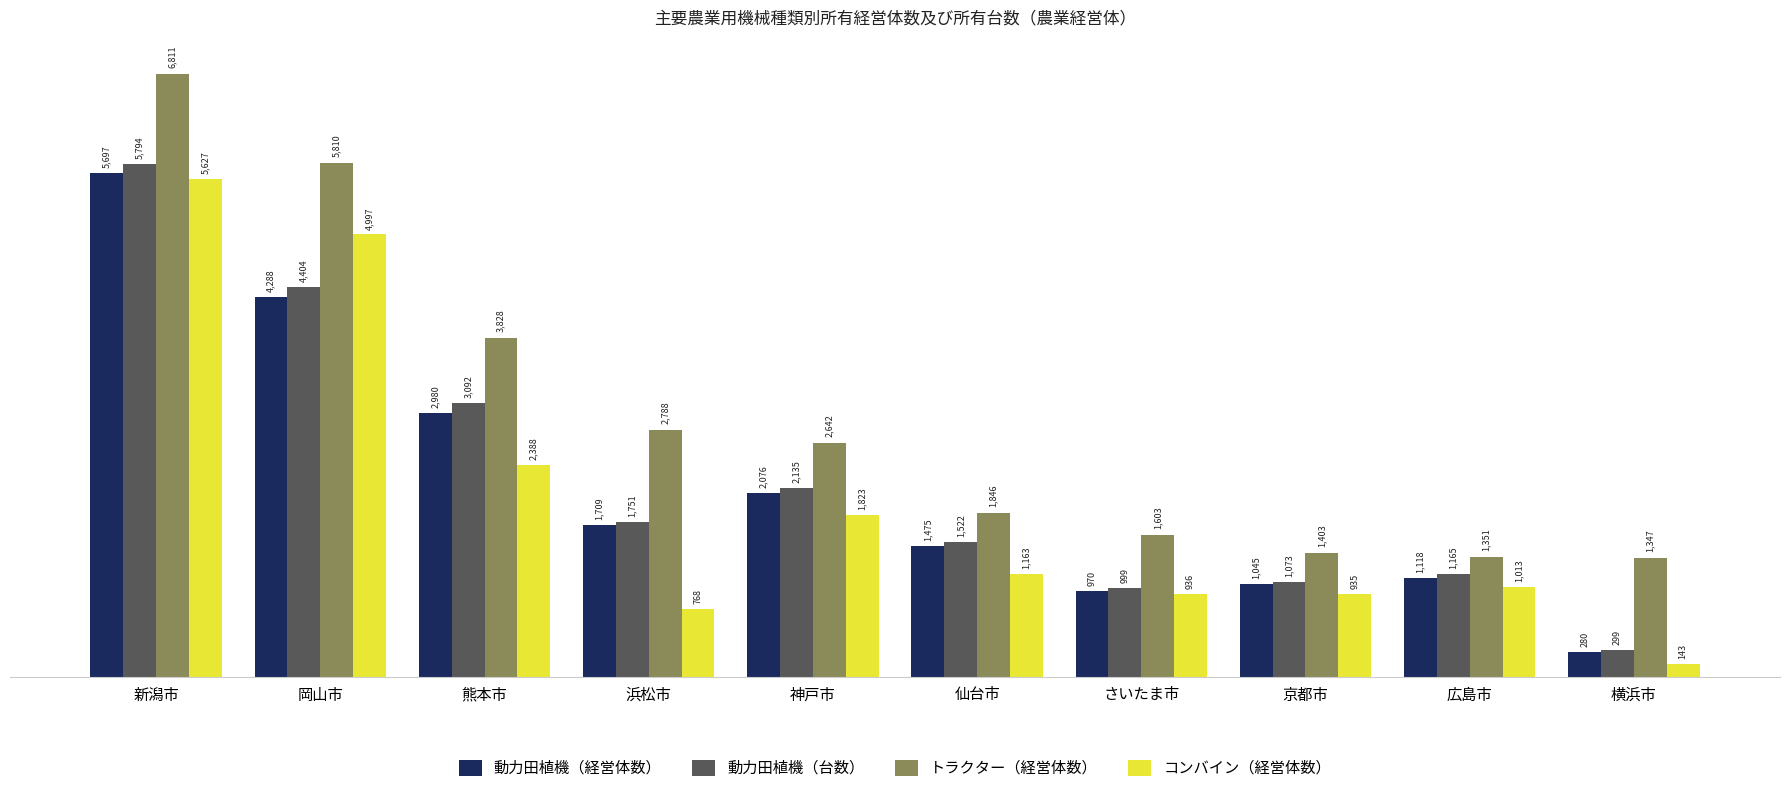

Is the value of コンバイン（経営体数） at 京都市 greater than the value of トラクター（経営体数） at 広島市?

No